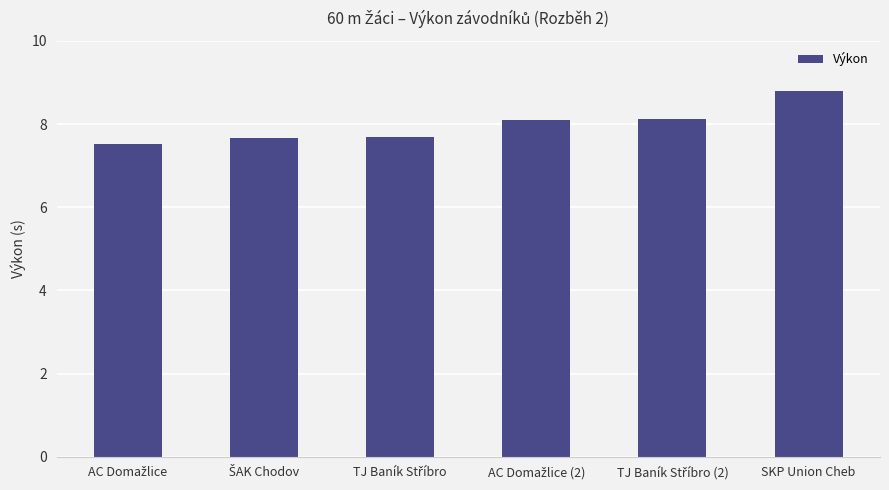

What is the maximum value shown in the chart?

8.8